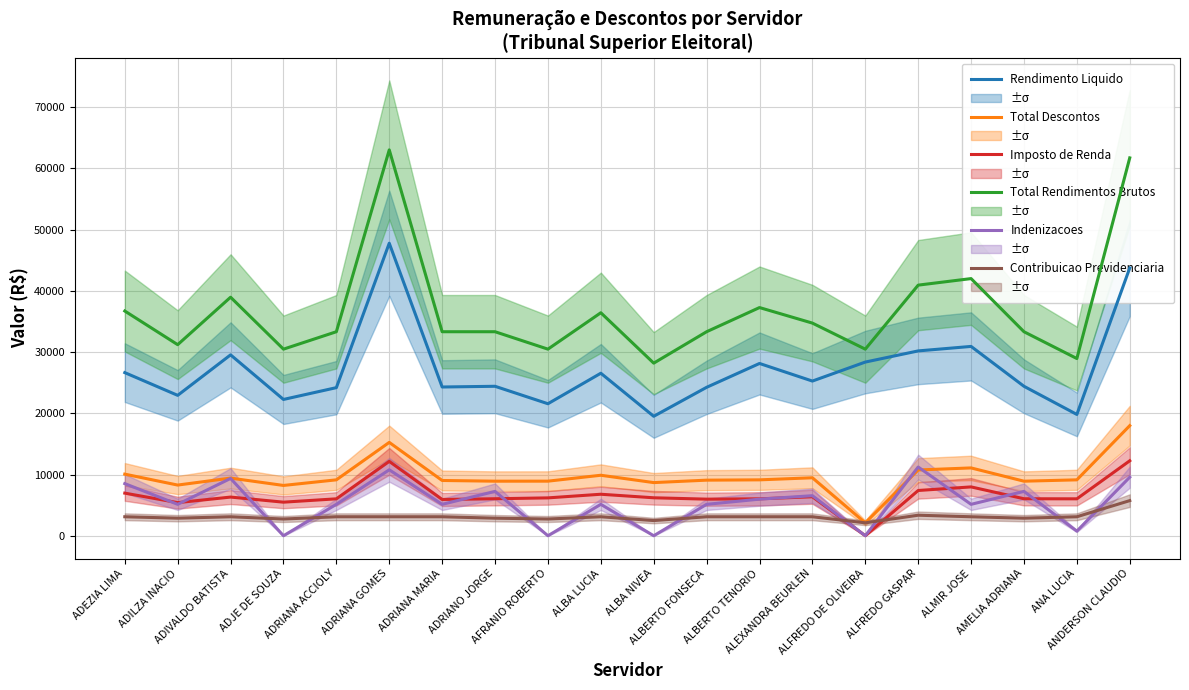

What is the sum of the Indenizacoes values at ALFREDO GASPAR and ALBA NIVEA?

11223.9